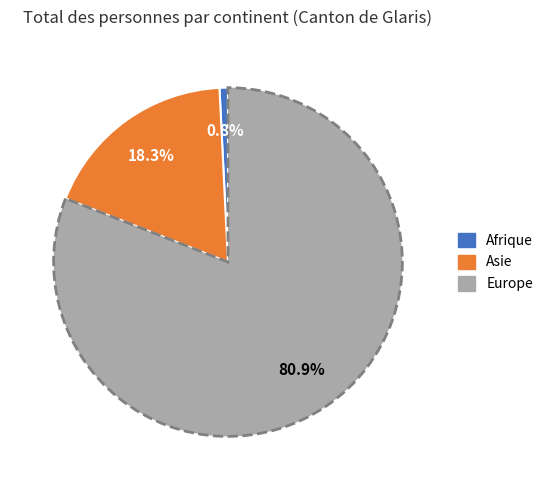

Between Asie and Afrique, which is larger?

Asie